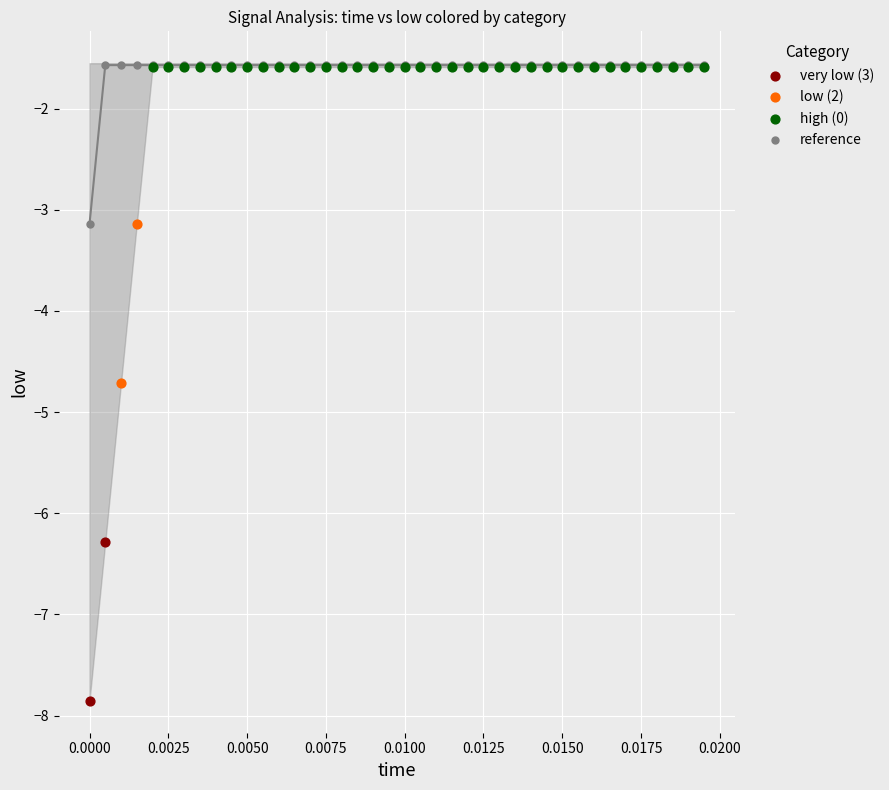

What are all the series names shown in the legend?

very low (3), low (2), high (0), reference